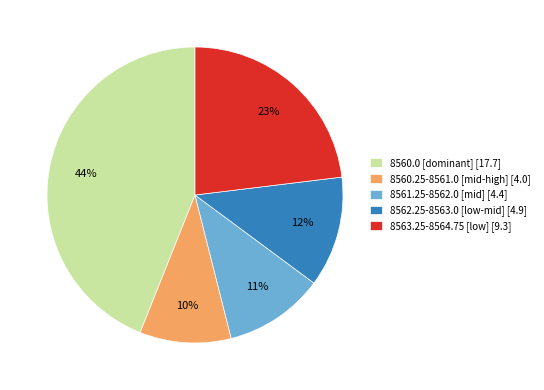

To the nearest percent, what is the average slice percentage?

20%